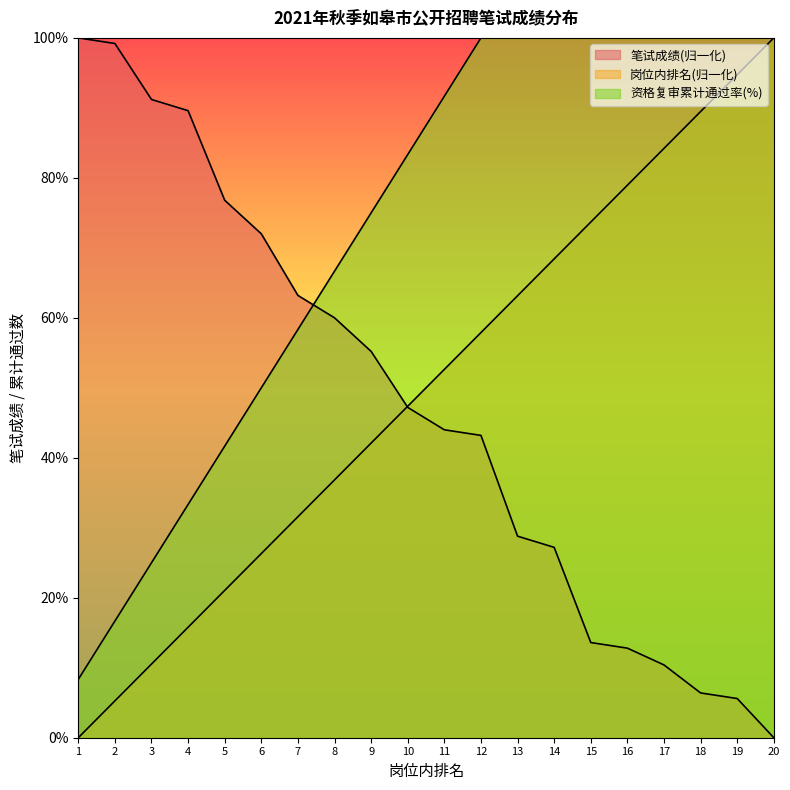

How many data points in 笔试成绩 are above 47?

10